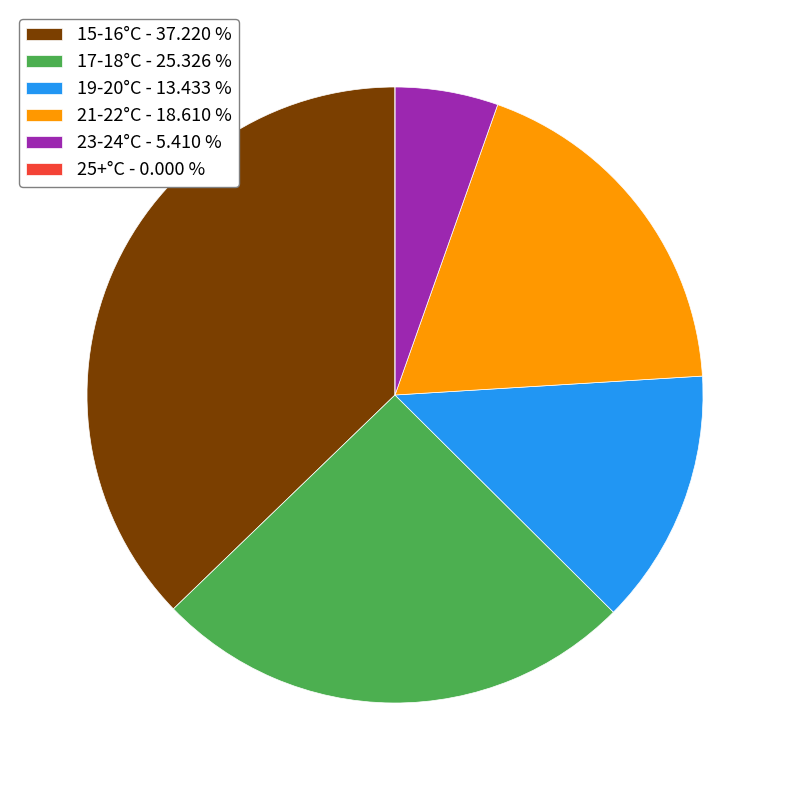

Is there any slice that represents more than half of the pie?

No